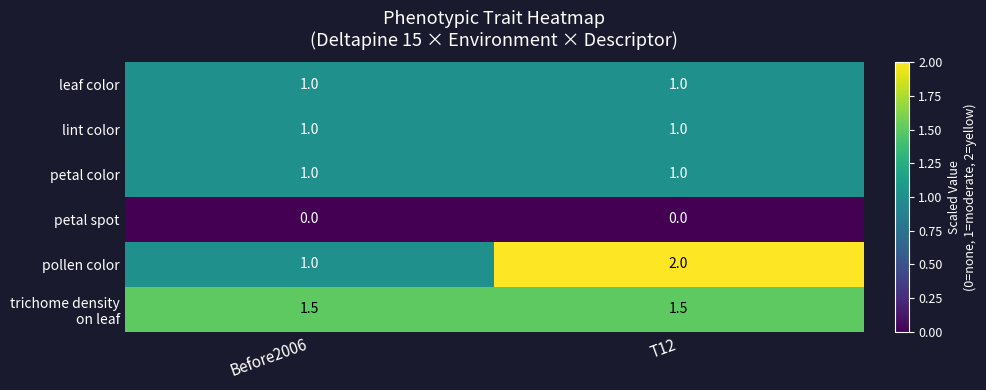

Between Before2006 and T12, which series saw the biggest shift?

pollen color